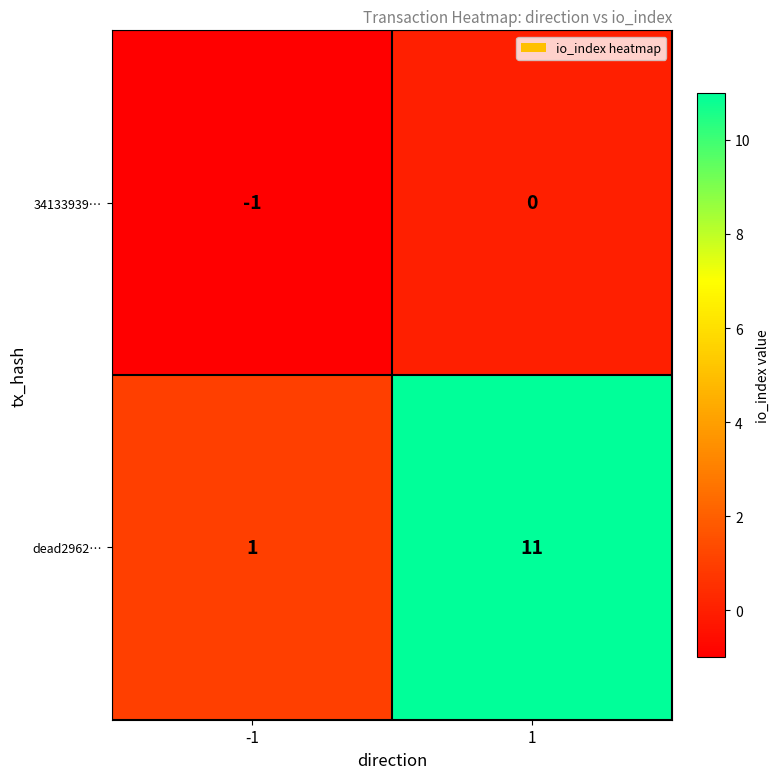

How many distinct data groups are displayed?

2